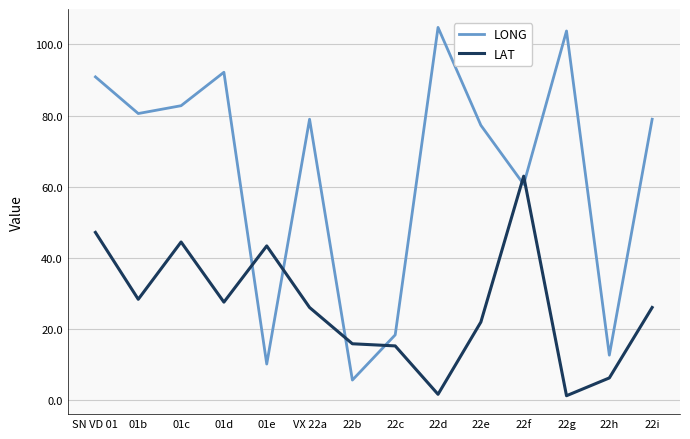

Which series has the widest spread of values?

LONG